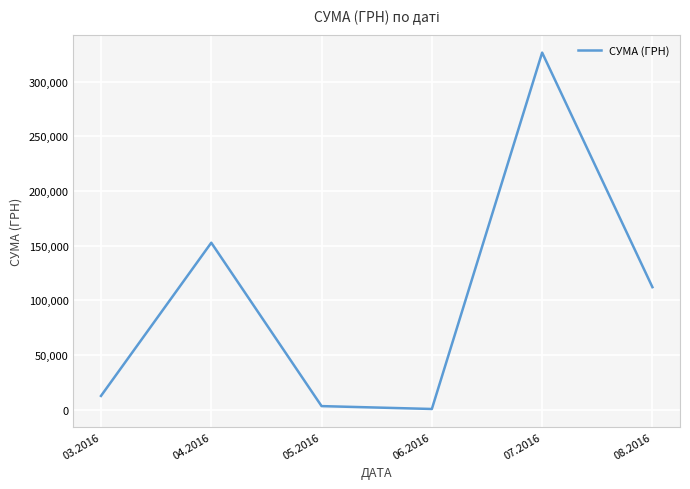

Reading left to right, extract all data points from this chart.

03.2016=12549.0	04.2016=152630.3	05.2016=3225.4	06.2016=600.0	07.2016=326474.5	08.2016=111990.4